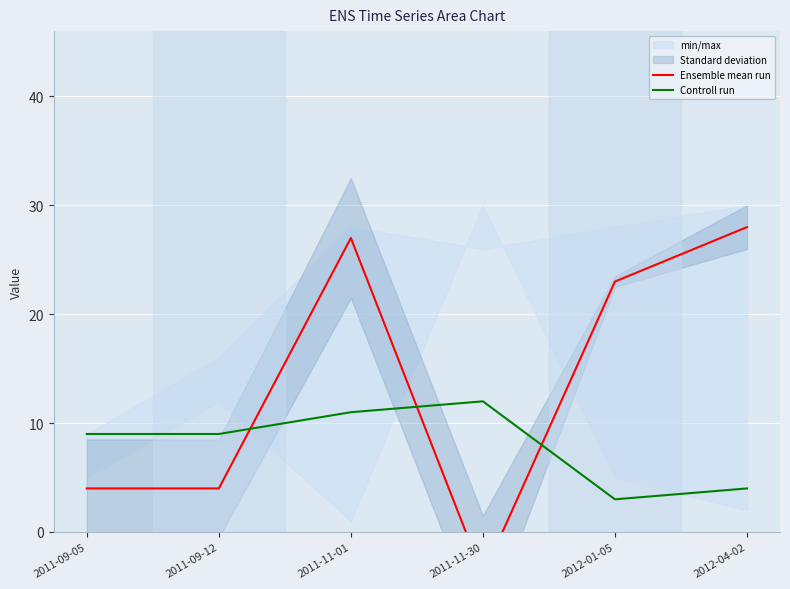

What is the spread (max minus min) of values at 2011-09-12?

5